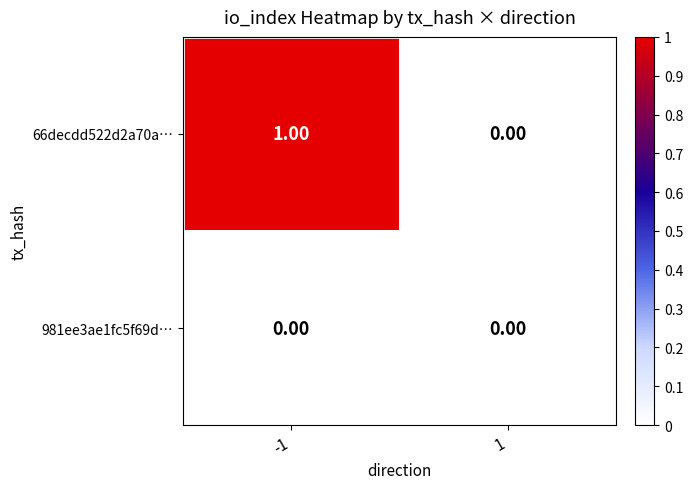

Which series has the largest range (max minus min)?

66decdd522d2a70a…